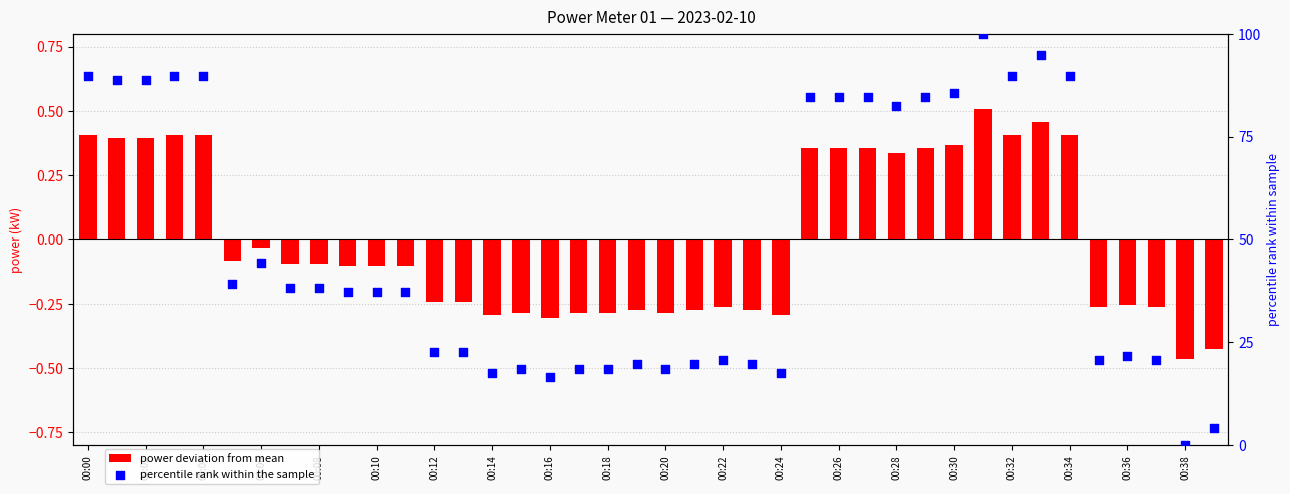

Which series reaches the maximum Y coordinate?

percentile rank within the sample